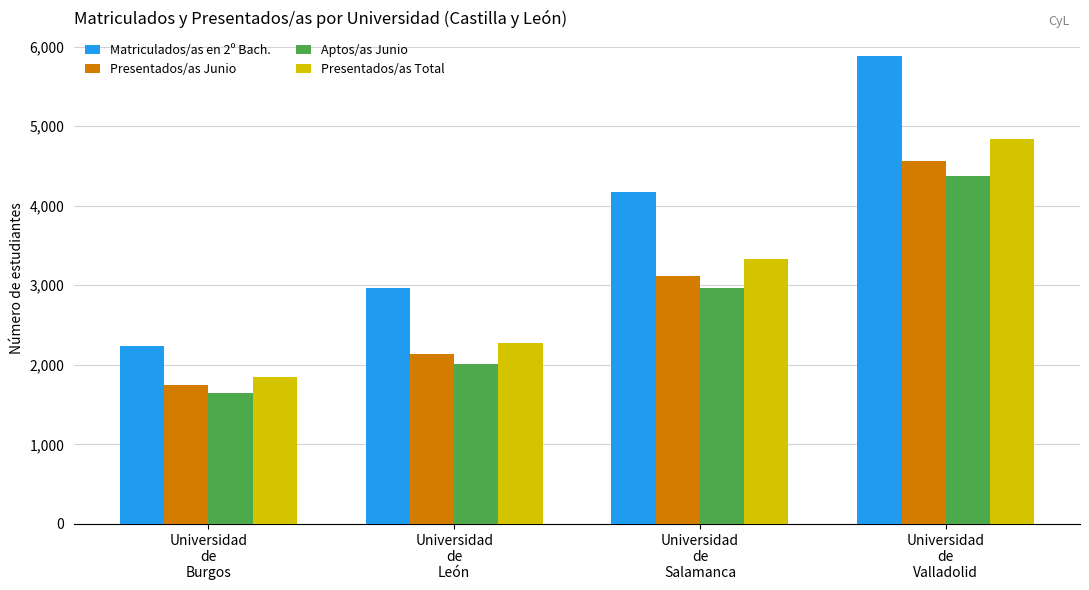

Which series has the widest spread of values?

Matriculados/as en 2º Bach.